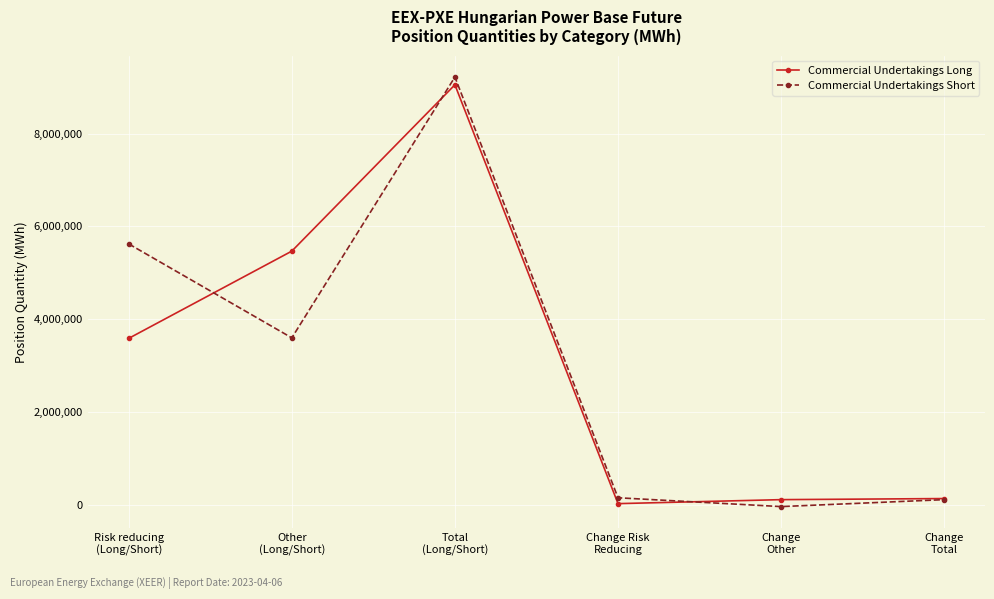

What is the value of the Commercial Undertakings Short point at the 3rd from the left?

9221329